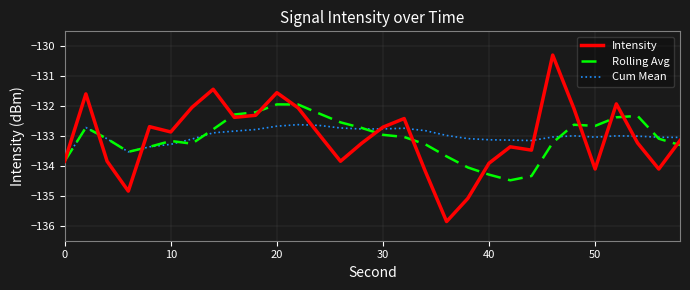

What is the maximum value for Cum Mean?

-132.6